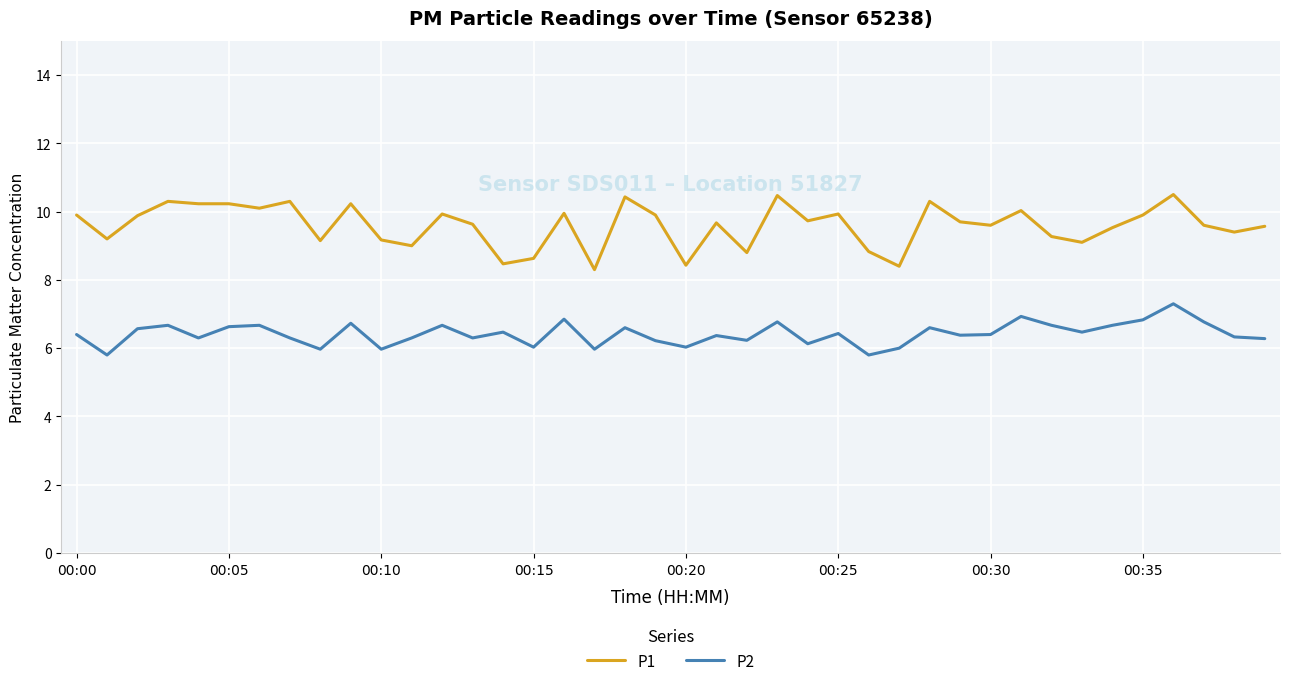

What is the maximum value shown in the chart?

10.5